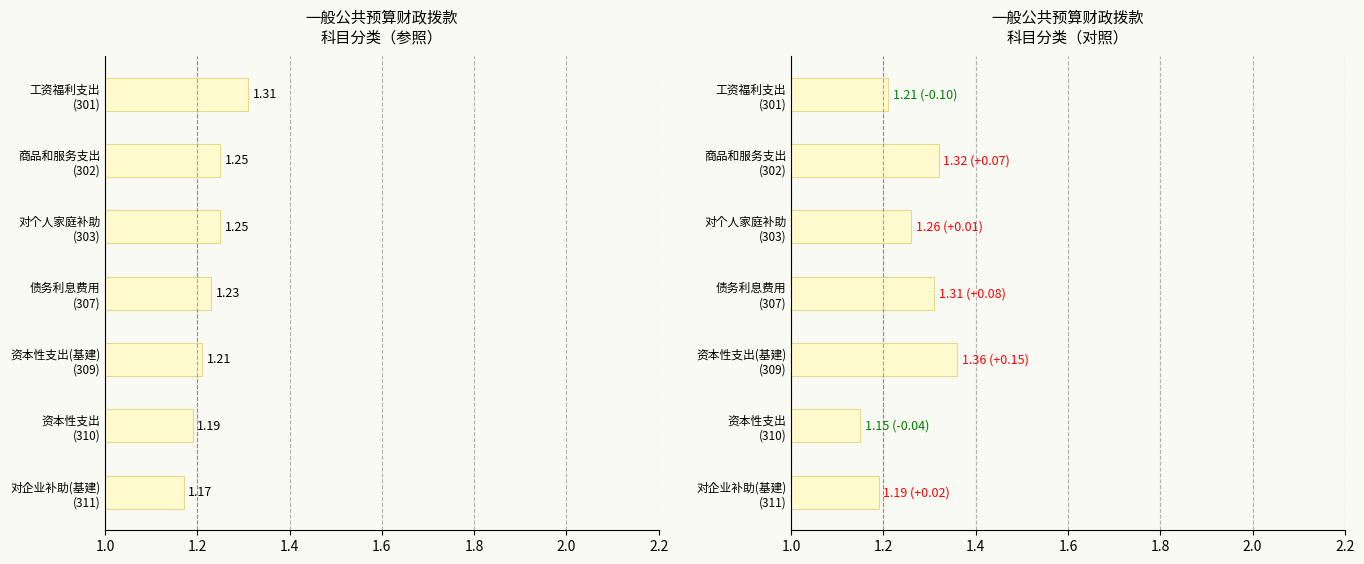

Which series has the largest total across all categories?

对照科目支出